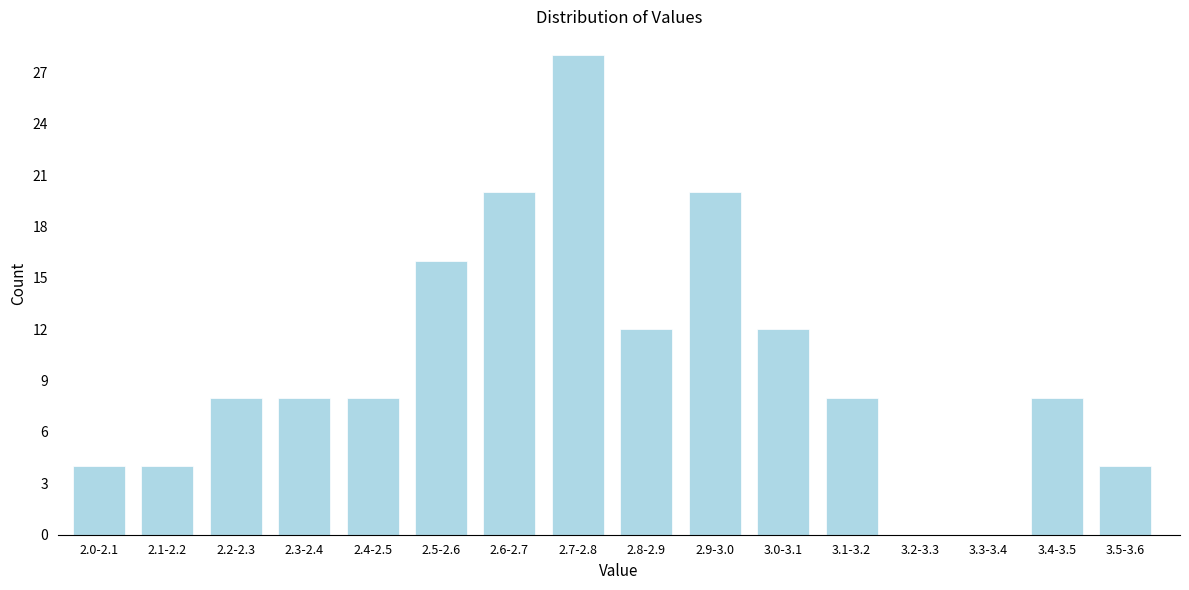

Reading right to left, list all the values displayed in this chart.

3.5-3.6=4	3.4-3.5=8	3.3-3.4=0	3.2-3.3=0	3.1-3.2=8	3.0-3.1=12	2.9-3.0=20	2.8-2.9=12	2.7-2.8=28	2.6-2.7=20	2.5-2.6=16	2.4-2.5=8	2.3-2.4=8	2.2-2.3=8	2.1-2.2=4	2.0-2.1=4